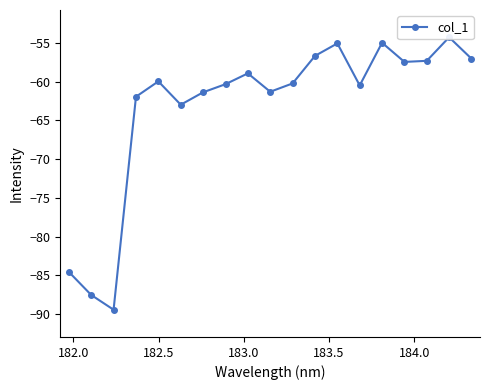

Is this an area chart (filled region under the line)?

No